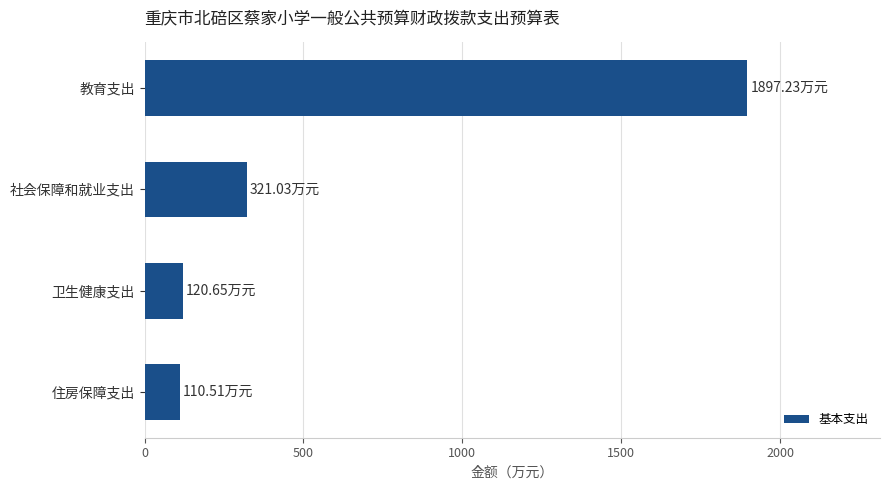

Where is the data nearest to the value 1003?

社会保障和就业支出